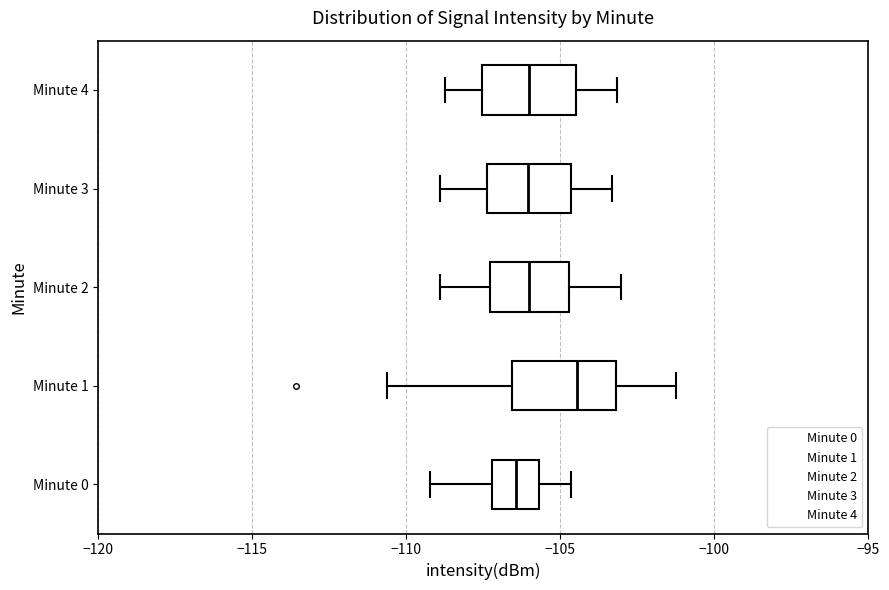

Reading bottom to top, transcribe this box plot: for each box, give where its median line is, the range the box spans, and where its two whiskers end, as read against the x-axis. The values are not printed on the chart, so give them approximately, as read against the axis.

Minute 0: median -106.5, box -107.0 to -105.5, whiskers -109.0 to -104.5
Minute 1: median -104.5, box -106.5 to -103.0, whiskers -110.5 to -101.0
Minute 2: median -106.0, box -107.5 to -104.5, whiskers -109.0 to -103.0
Minute 3: median -106.0, box -107.5 to -104.5, whiskers -109.0 to -103.5
Minute 4: median -106.0, box -107.5 to -104.5, whiskers -108.5 to -103.0